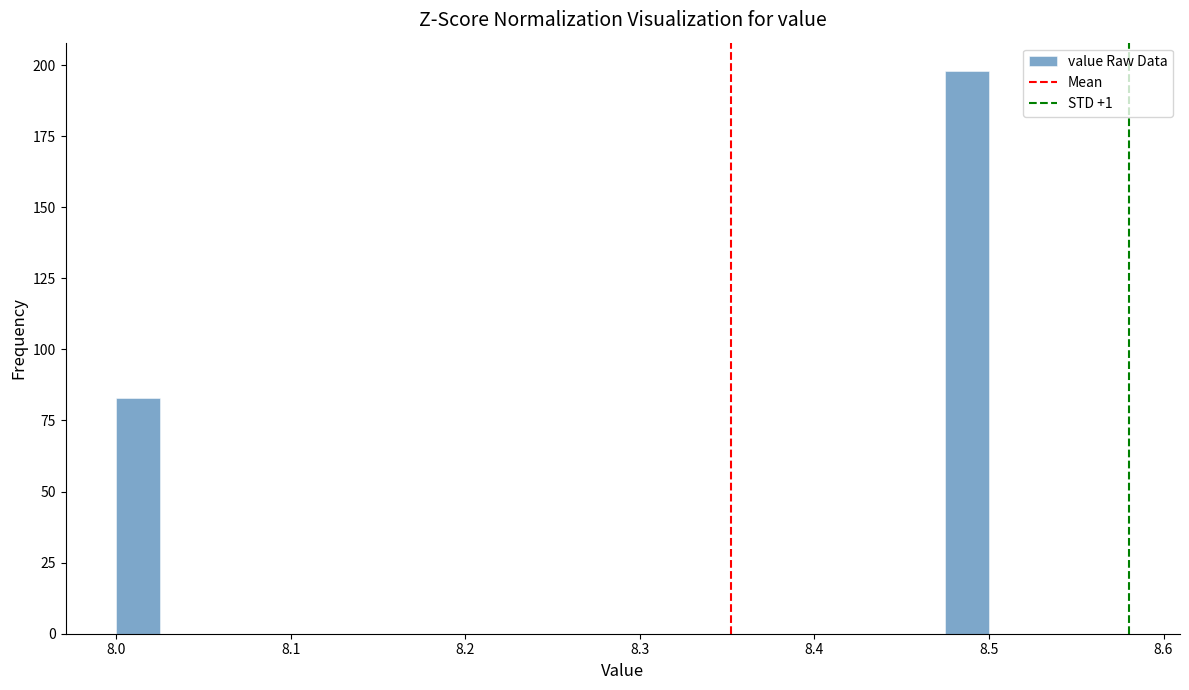

Read against the x-axis, roughly where is the centre of the tallest bar?

8.49